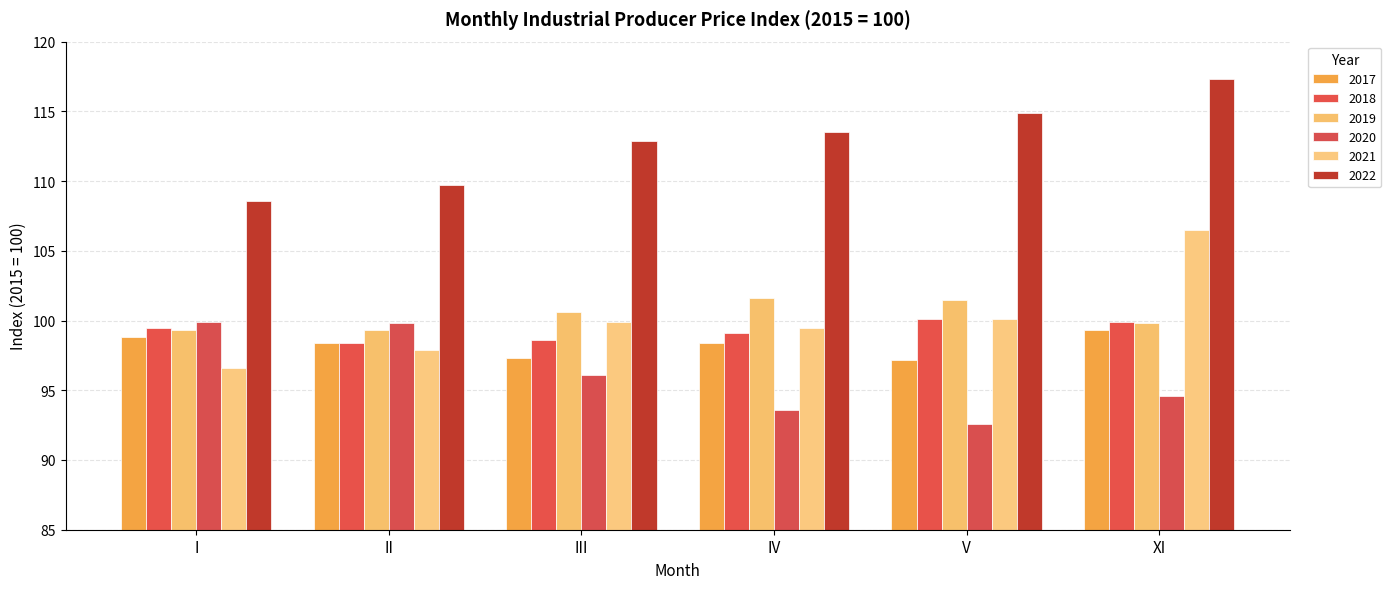

At XI, list the series in order from largest to smallest.

2022, 2021, 2018, 2019, 2017, 2020